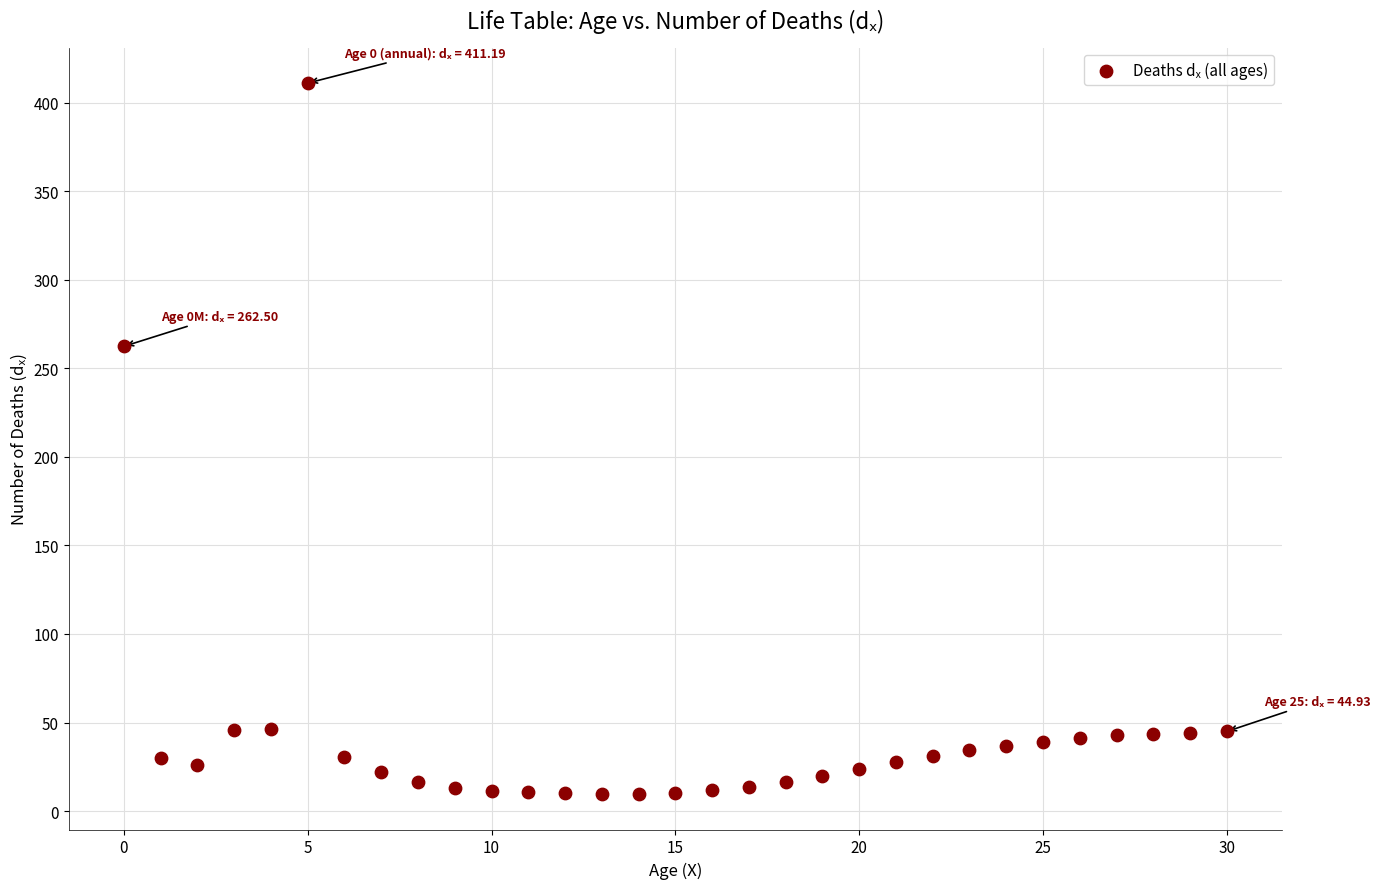

What Y value in the scatter plot is closest to 210?

262.5